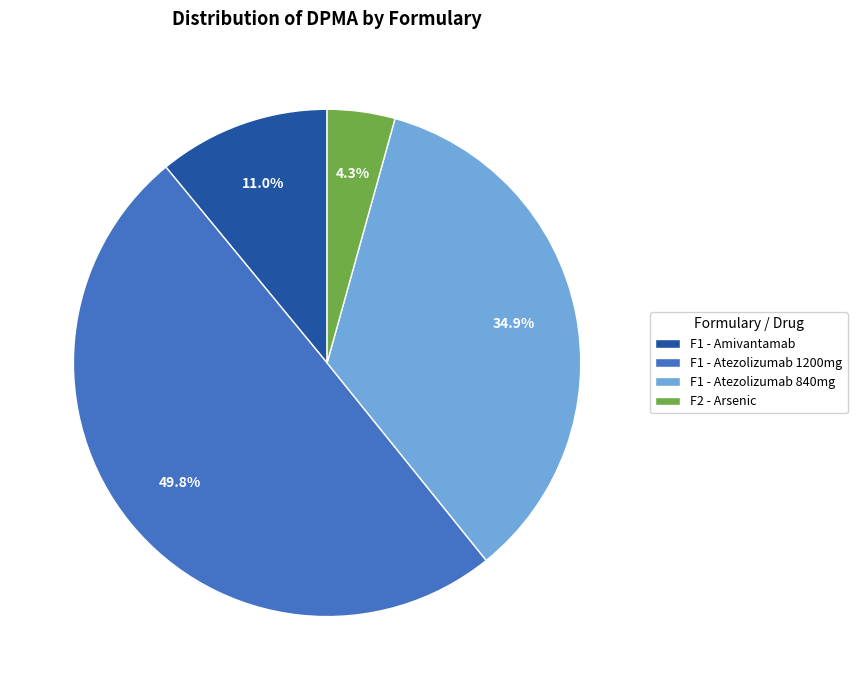

How many slices are in this pie chart?

4